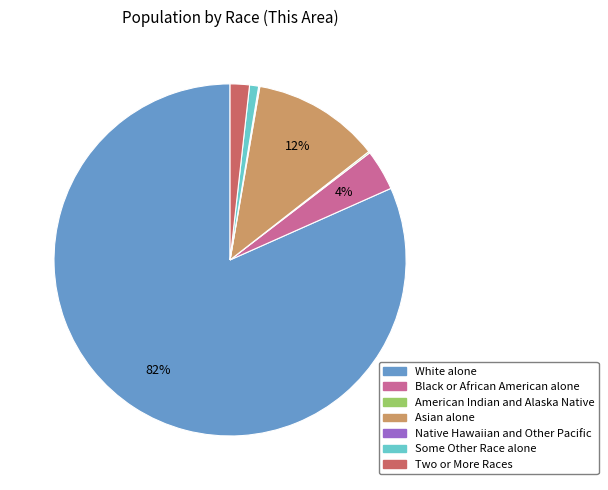

Combined, do White alone and Black or African American alone account for over 50%?

Yes